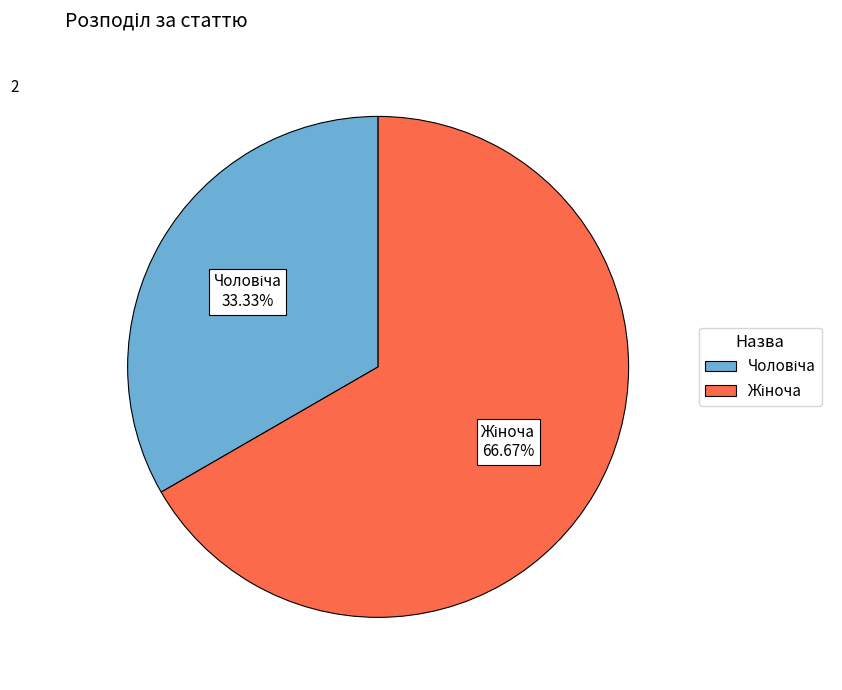

Is there a majority slice in this chart?

Yes